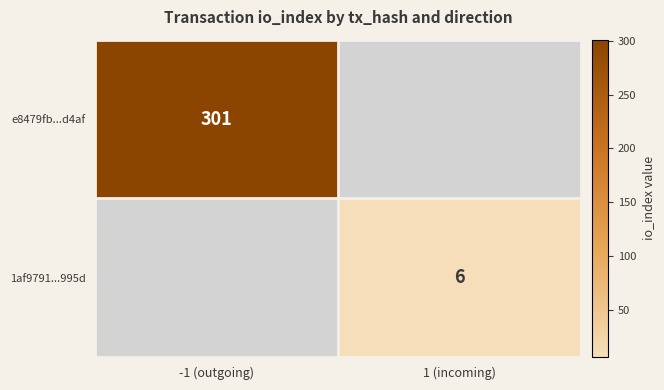

Is it true that 1af9791...995d equals 1.8 at 1 (incoming)?

False